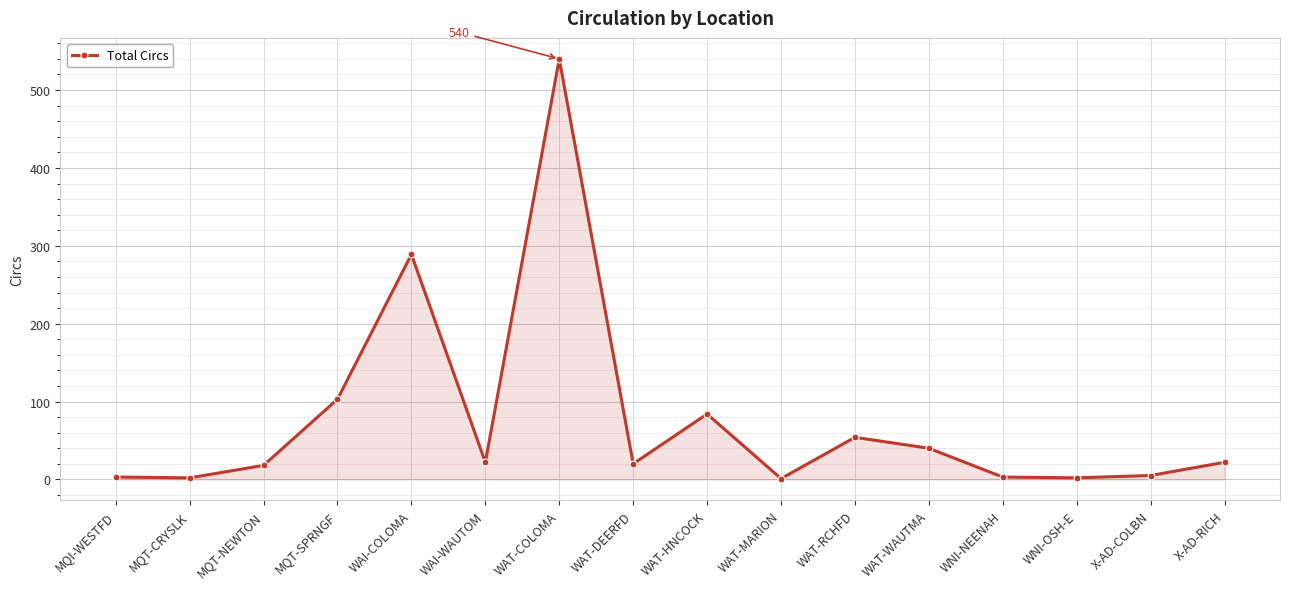

What is the label of the 14th point from the left?

WNI-OSH-E